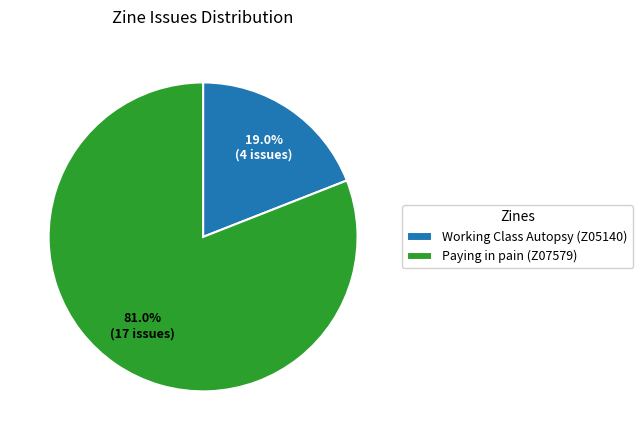

To the nearest percent, what is the combined percentage of Paying in pain (Z07579) and Working Class Autopsy (Z05140)?

100%